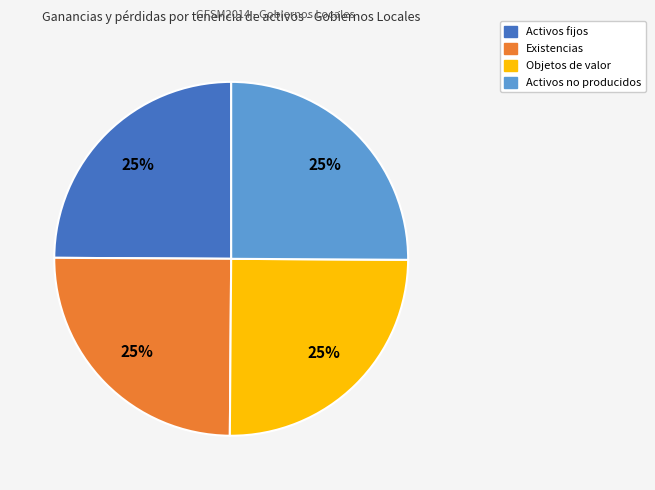

Approximately how many times larger is the value at Objetos de valor compared to Activos no producidos?

1.0